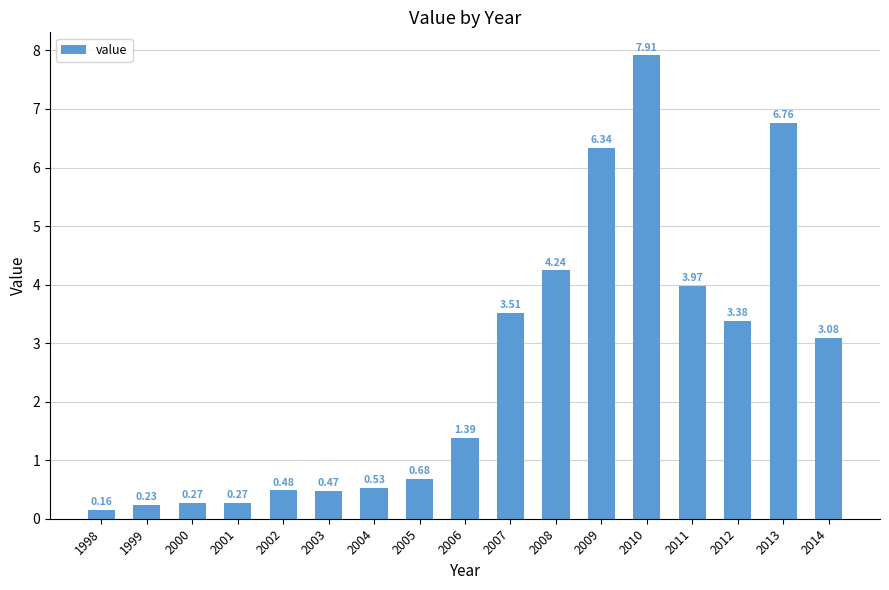

Which has a higher value, 2005 or 2007?

2007